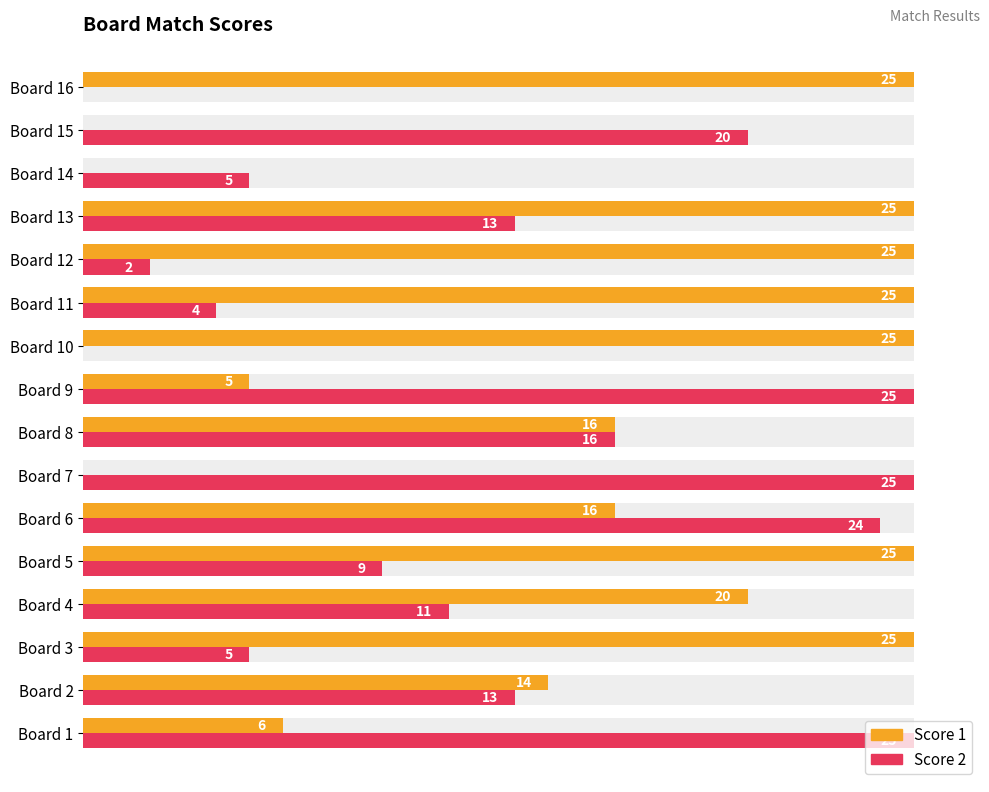

At how many categories does at least one series exceed 16?

13